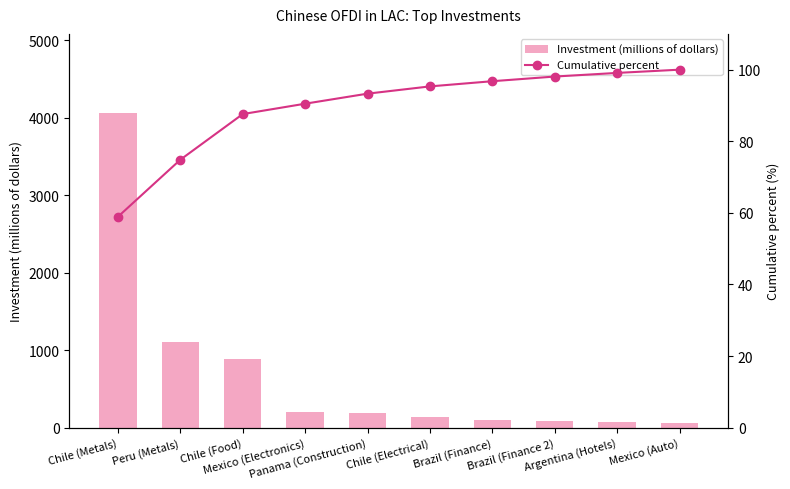

Is the value of Investment (millions of dollars) at Brazil (Finance 2) greater than the value of Cumulative percent at Chile (Electrical)?

No